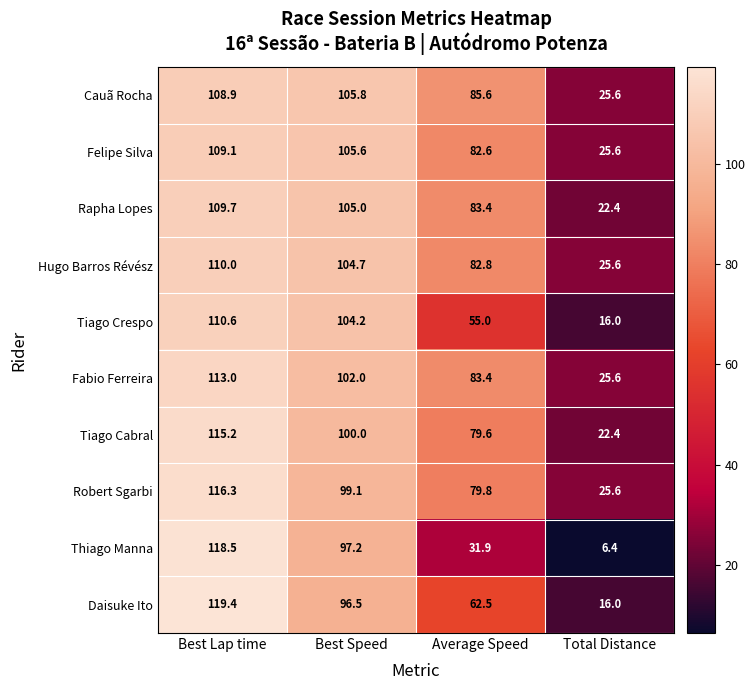

At how many categories does at least one series exceed 82?

3